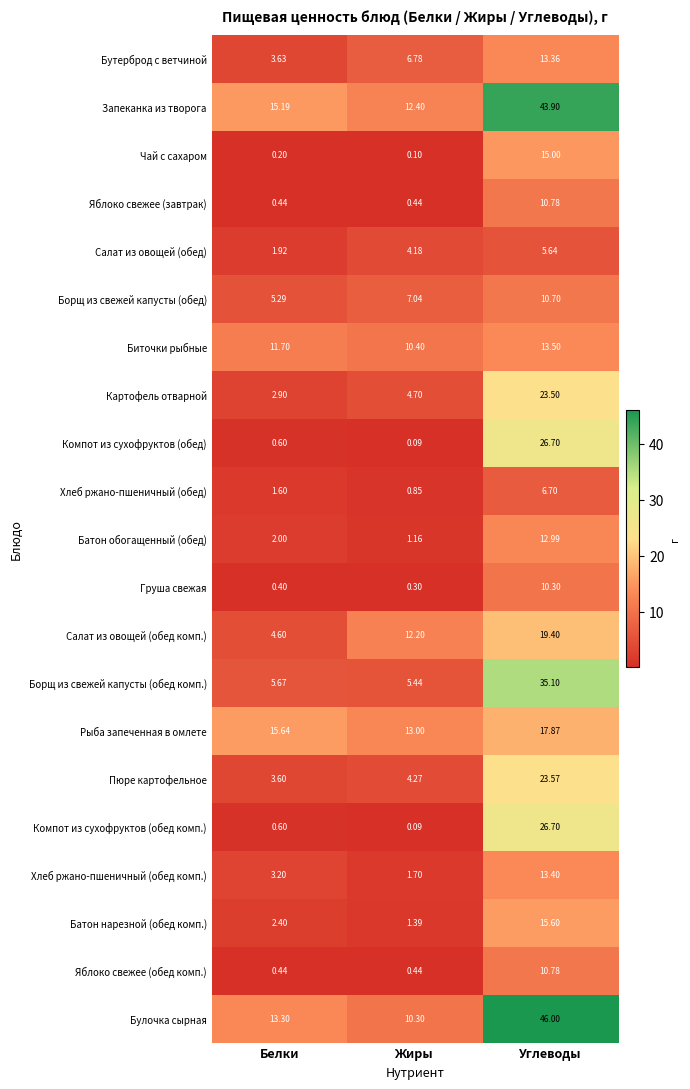

Between Белки and Углеводы, which series saw the biggest shift?

Булочка сырная